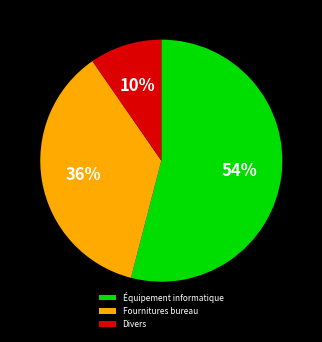

To the nearest percent, what is the difference between the largest and smallest slice percentages?

44%